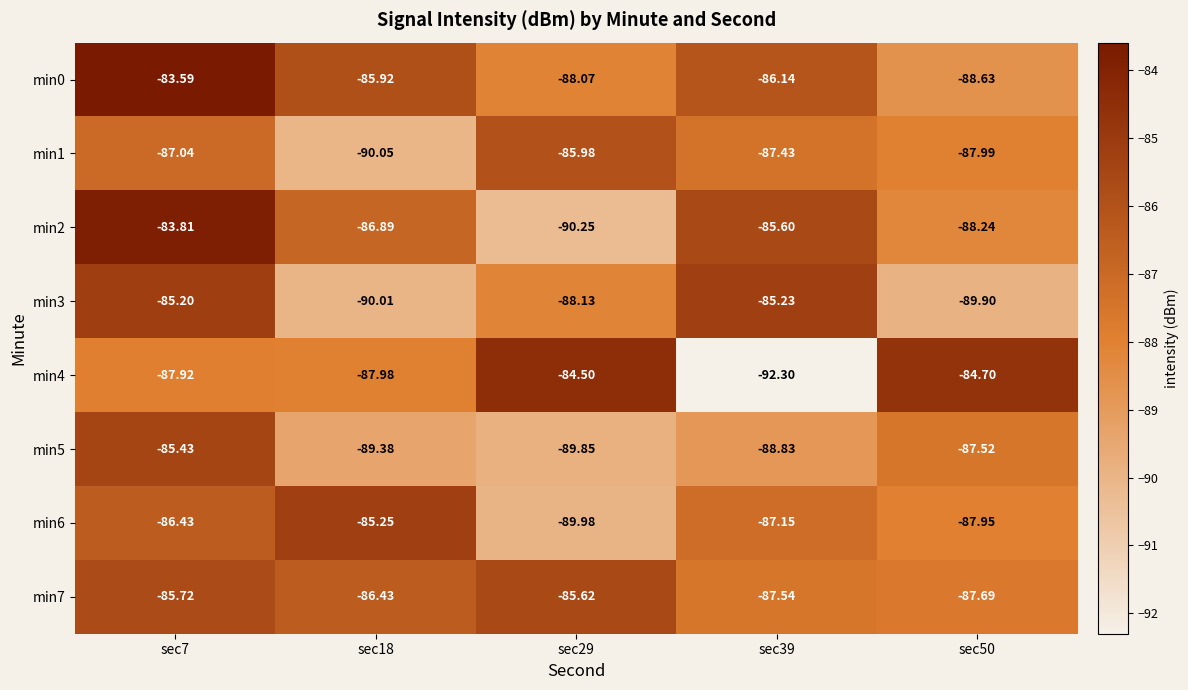

Is the value of min3 at sec29 greater than the value of min5 at sec29?

Yes